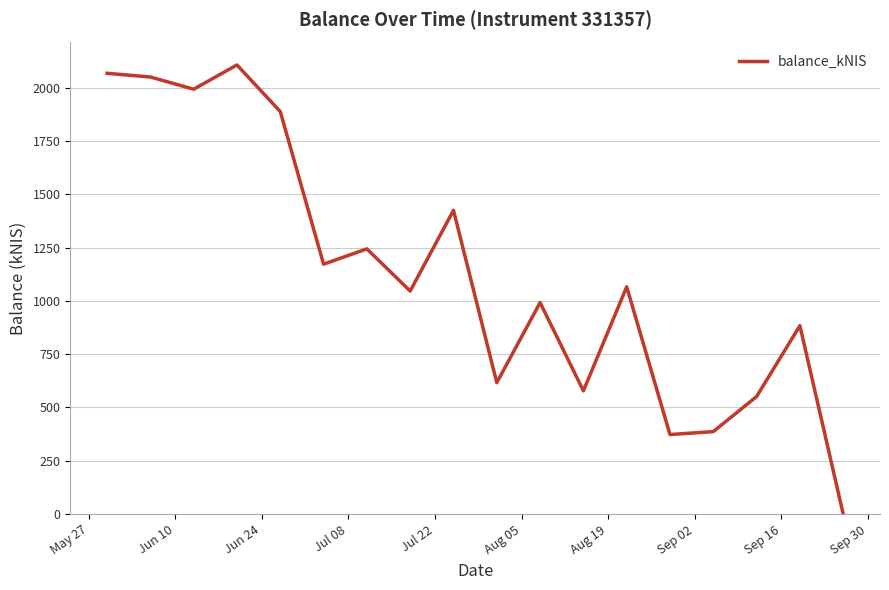

What is the greatest value displayed?

2108.0